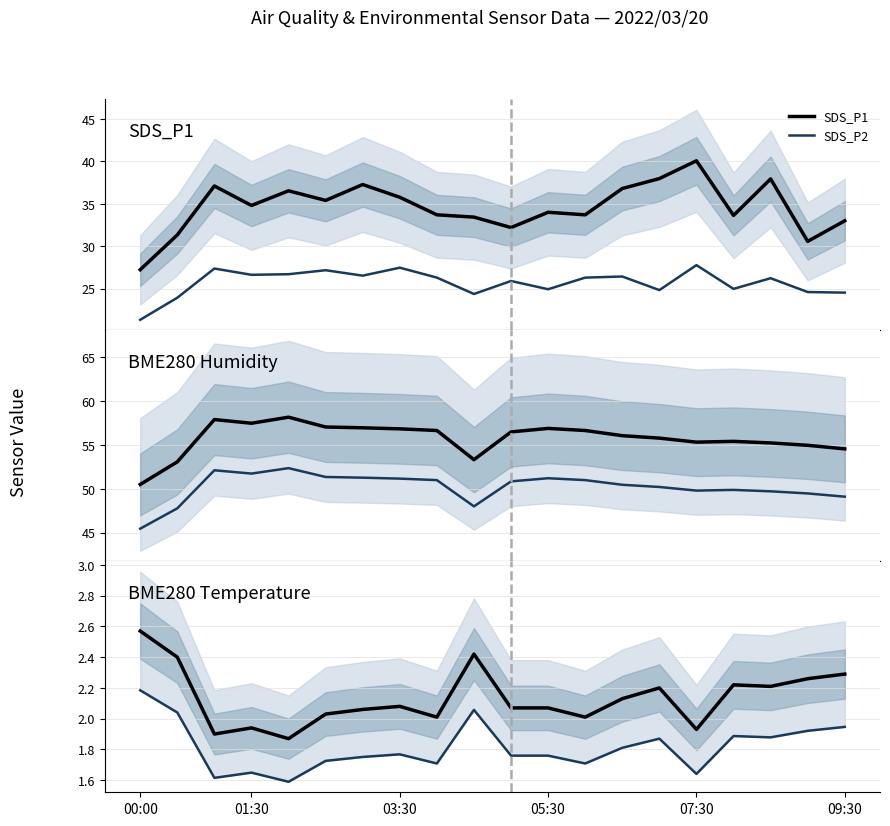

True or false: BME280_humidity and BME280_temperature_low cross at least once.

False